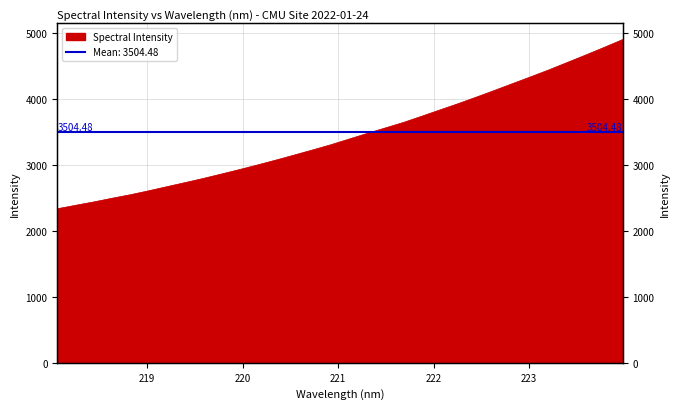

Does the chart display data point markers on the line(s)?

No